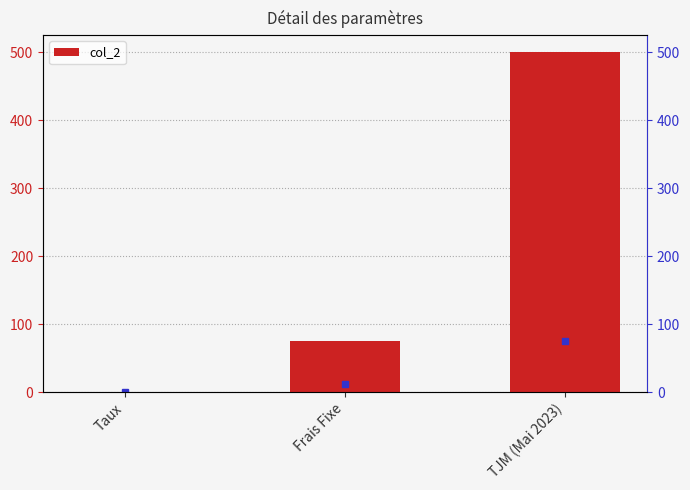

How many data points are above 75?

1